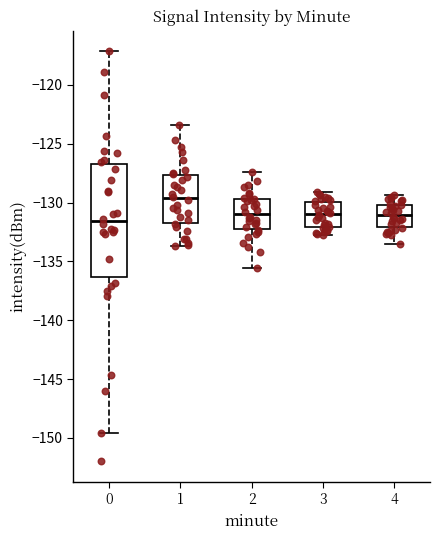

Where is the lower edge of the box at x = 1 on the y-axis? The values are not printed on the chart, so give them approximately, as read against the axis.

-131.5